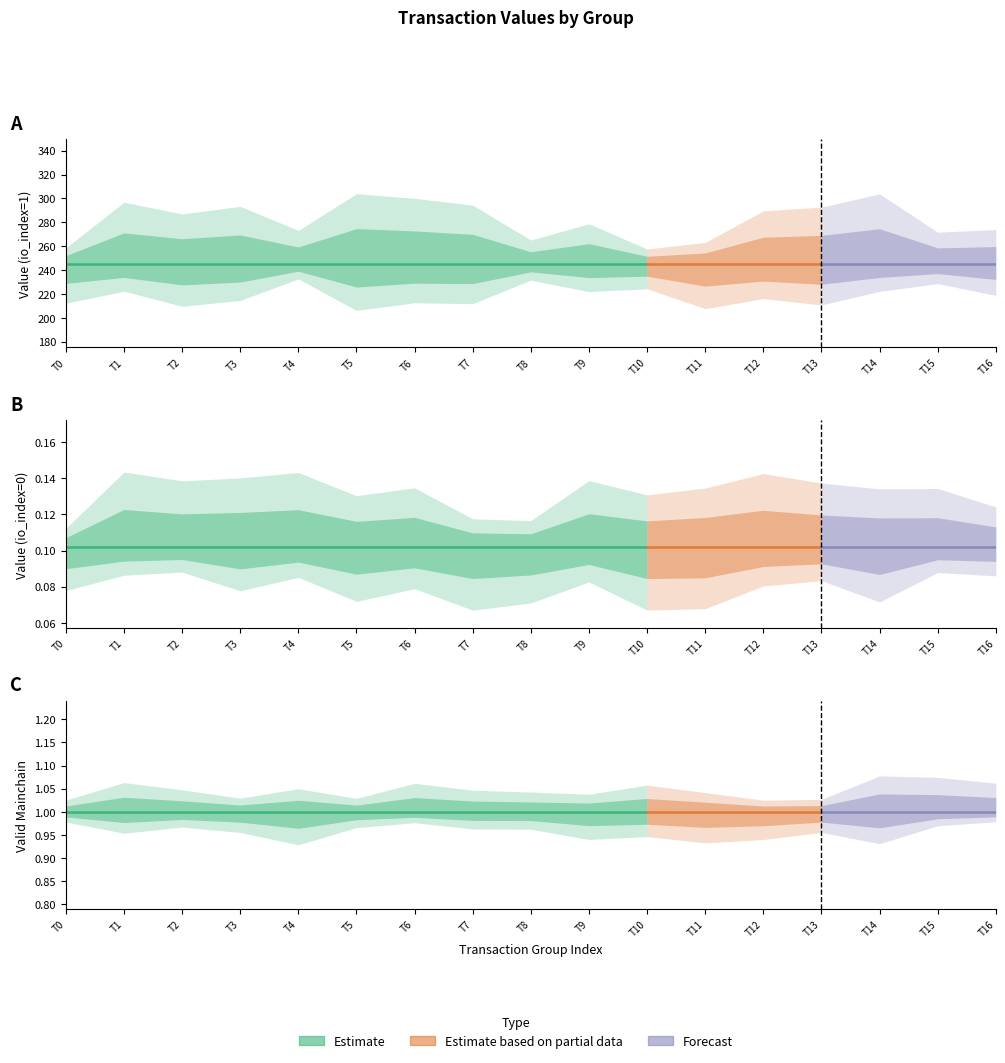

Reading left to right, transcribe all the data shown in this chart.

value_io0: 1571919949_0=0.1	1571919949_1=0.1	1571919949_2=0.1	1571919949_3=0.1	1571919949_4=0.1	1571919949_5=0.1	1571919949_6=0.1	1571919949_7=0.1	1571919949_8=0.1	1571919949_9=0.1	1571919949_10=0.1	1571919949_11=0.1	1571919949_12=0.1	1571919949_13=0.1	1571919949_14=0.1	1571920060_0=0.1	1571920060_1=0.1
value_io1: 1571919949_0=245.4	1571919949_1=245.4	1571919949_2=245.4	1571919949_3=245.4	1571919949_4=245.4	1571919949_5=245.4	1571919949_6=245.4	1571919949_7=245.4	1571919949_8=245.4	1571919949_9=245.4	1571919949_10=245.4	1571919949_11=245.4	1571919949_12=245.4	1571919949_13=245.4	1571919949_14=245.4	1571920060_0=245.4	1571920060_1=245.4
valid_mainchain: 1571919949_0=1.0	1571919949_1=1.0	1571919949_2=1.0	1571919949_3=1.0	1571919949_4=1.0	1571919949_5=1.0	1571919949_6=1.0	1571919949_7=1.0	1571919949_8=1.0	1571919949_9=1.0	1571919949_10=1.0	1571919949_11=1.0	1571919949_12=1.0	1571919949_13=1.0	1571919949_14=1.0	1571920060_0=1.0	1571920060_1=1.0